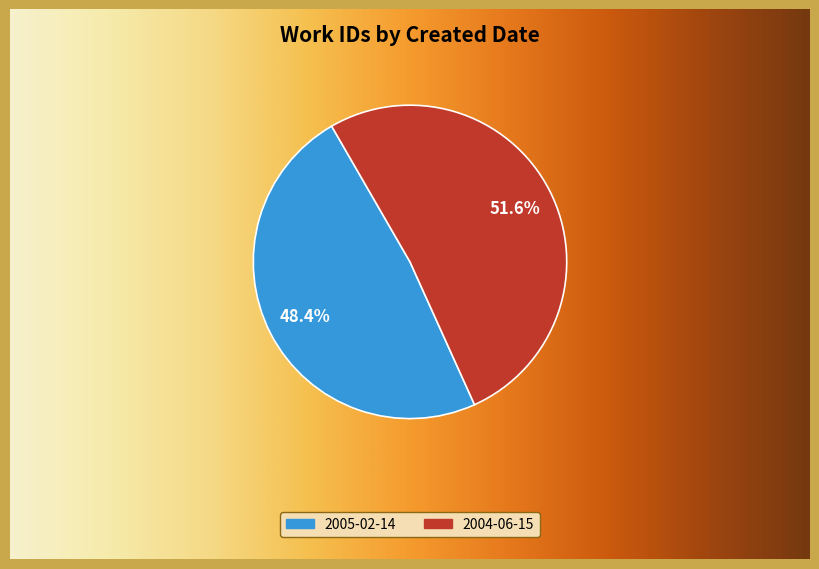

To the nearest percent, what percentage of the pie is 2005-02-14?

48%